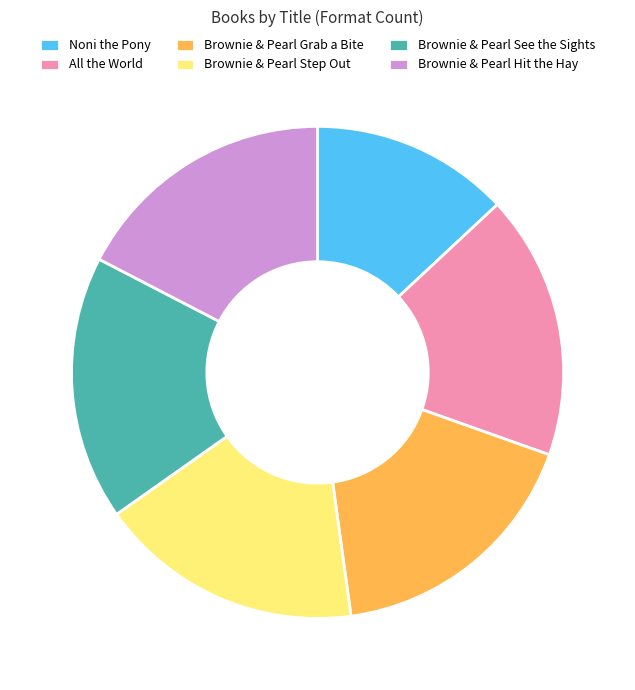

Does Brownie & Pearl Grab a Bite represent more than half of the total?

No